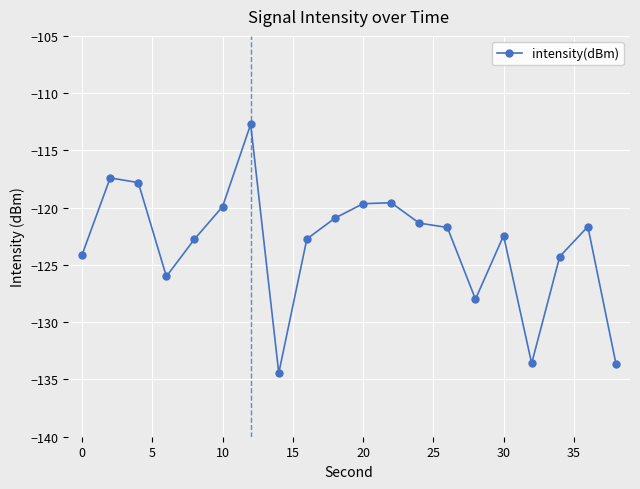

What is the difference between the second highest and second lowest values?

16.2